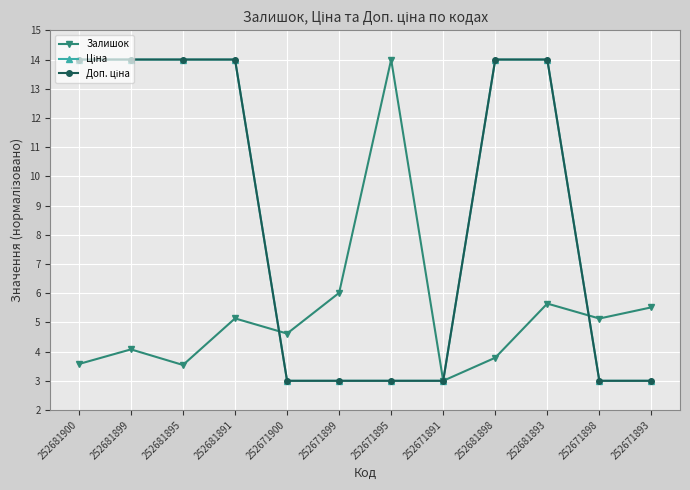

Reading left to right, extract all data points from this chart.

Залишок: 252681900=3.6	252681899=4.1	252681895=3.5	252681891=5.1	252671900=4.6	252671899=6.0	252671895=14.0	252671891=3.0	252681898=3.8	252681893=5.6	252671898=5.1	252671893=5.5
Ціна: 252681900=14.0	252681899=14.0	252681895=14.0	252681891=14.0	252671900=3.0	252671899=3.0	252671895=3.0	252671891=3.0	252681898=14.0	252681893=14.0	252671898=3.0	252671893=3.0
Доп. ціна: 252681900=14.0	252681899=14.0	252681895=14.0	252681891=14.0	252671900=3.0	252671899=3.0	252671895=3.0	252671891=3.0	252681898=14.0	252681893=14.0	252671898=3.0	252671893=3.0